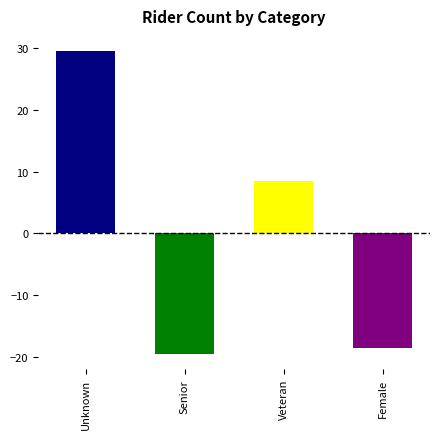

The chart shows a value of -19.5 at Senior. True or false?

True